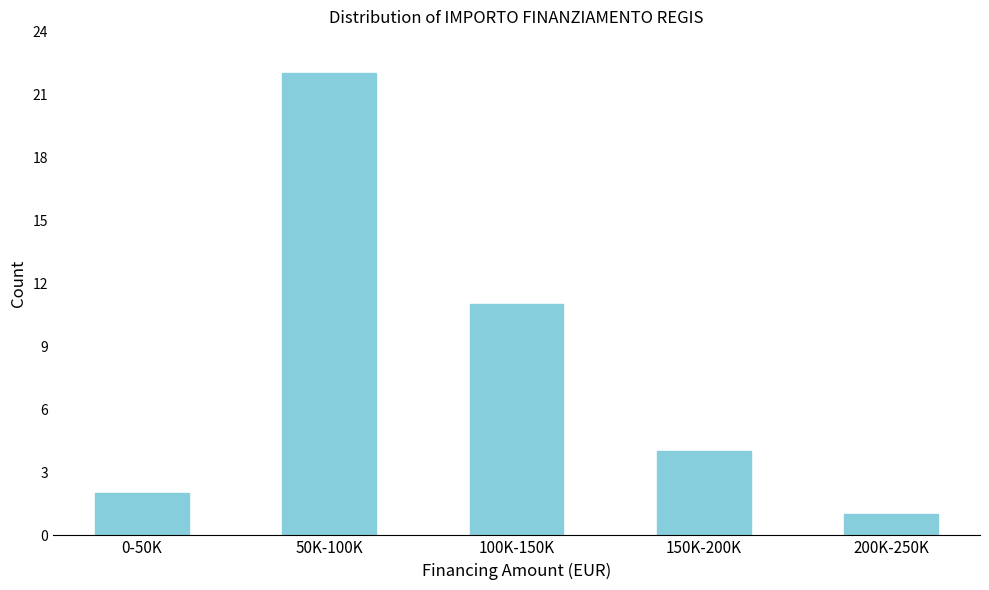

Reading right to left, list all the values displayed in this chart.

200K-250K=1	150K-200K=4	100K-150K=11	50K-100K=22	0-50K=2